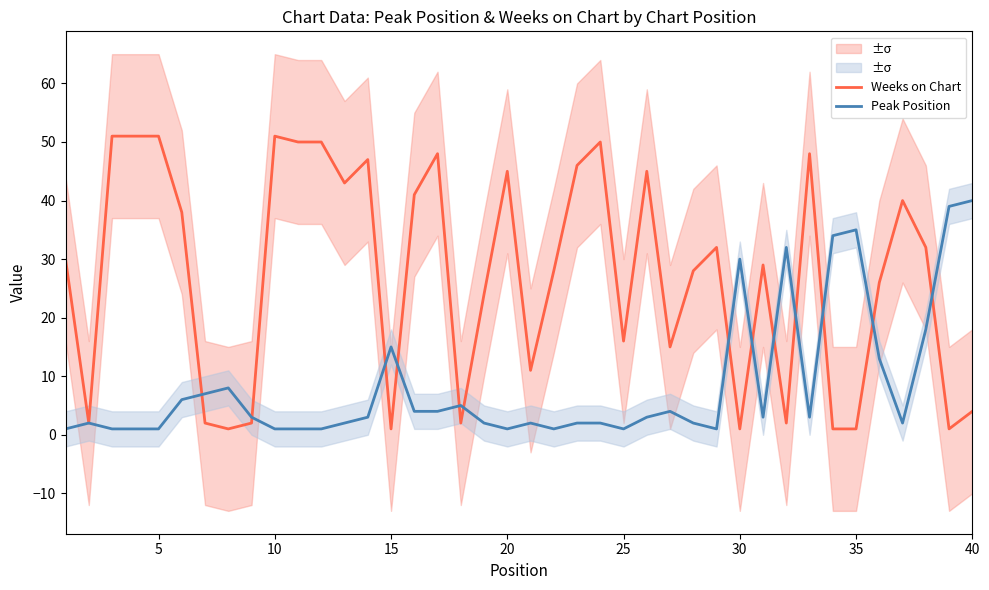

After their last crossing, which series has the higher values: Peak Position or Weeks on Chart?

Peak Position